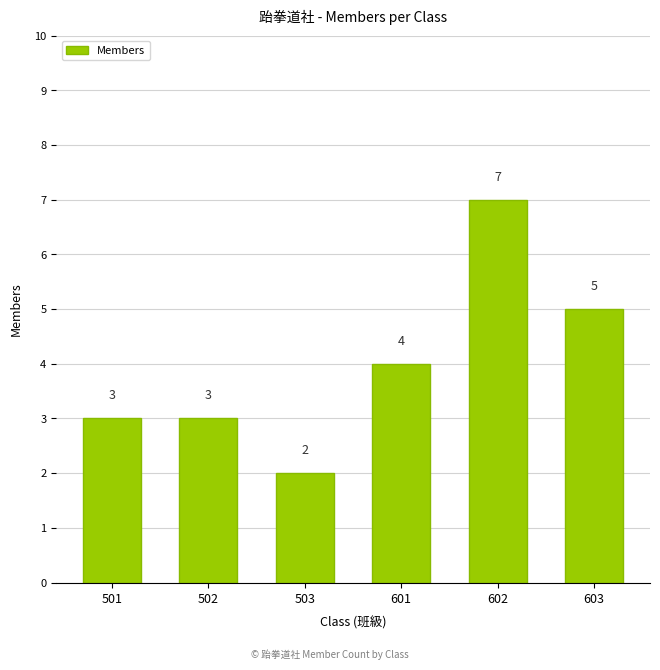

Reading left to right, what are all the values shown in this chart?

501=3	502=3	503=2	601=4	602=7	603=5